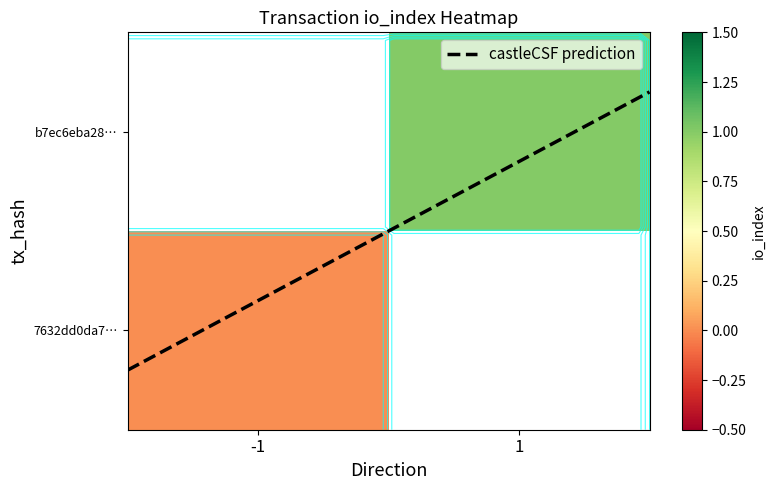

How many data points does each series have?

2